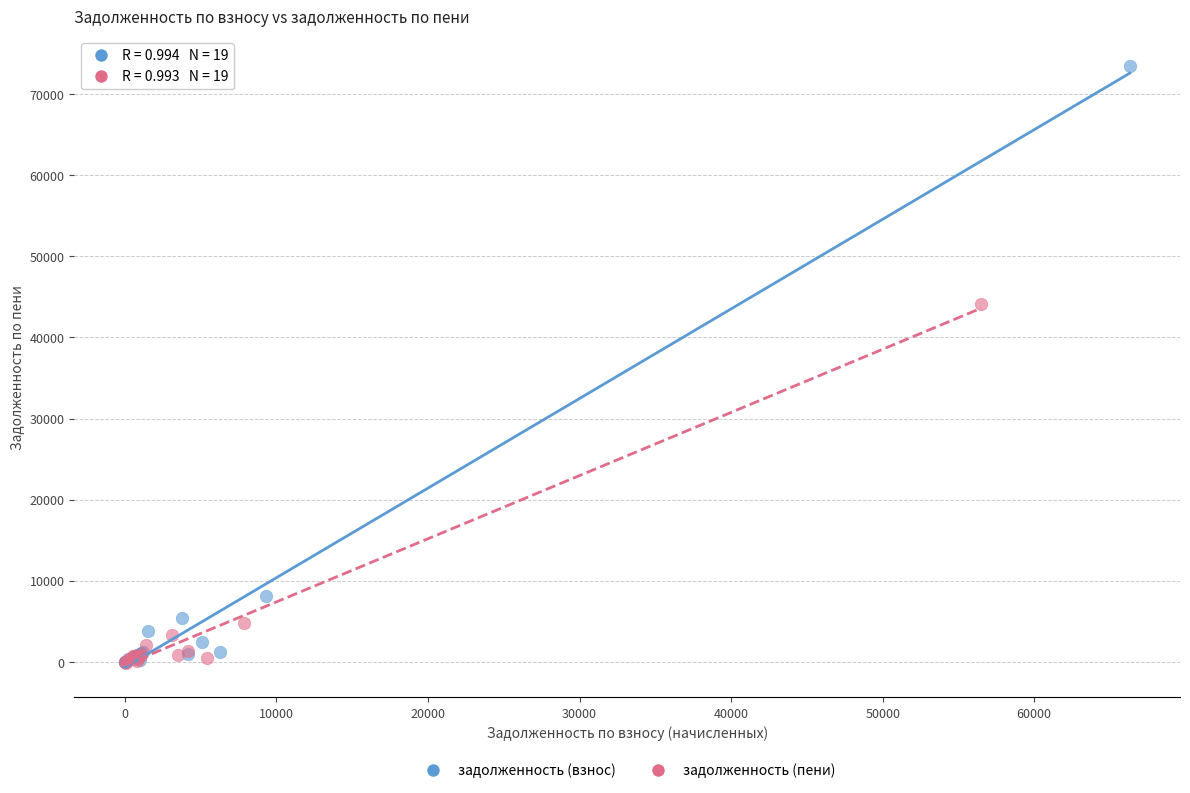

Which series has the largest Y range (max minus min)?

задолженность (взнос)